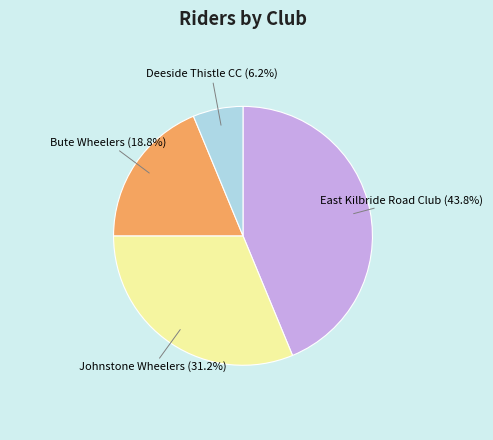

Rank the categories by value from lowest to highest.

Deeside Thistle CC, Bute Wheelers, Johnstone Wheelers, East Kilbride Road Club